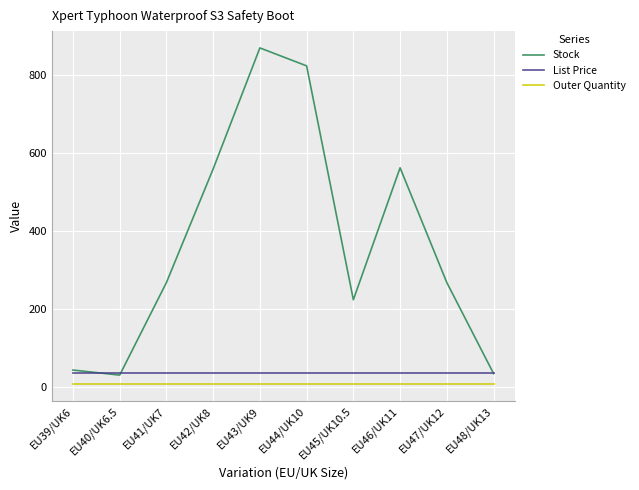

What is the total value across all series at EU40/UK6.5?

75.0